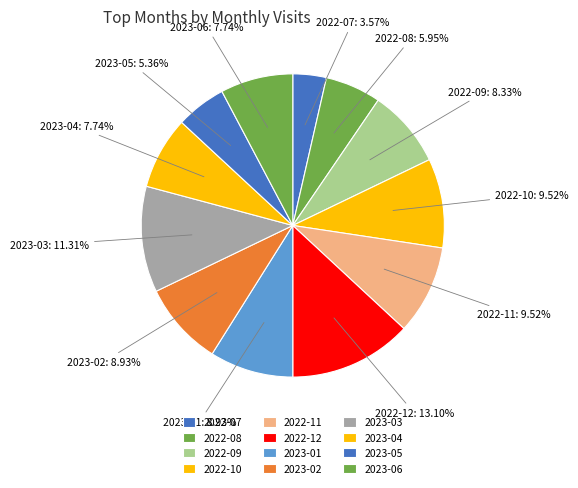

Count the number of slices in the pie.

12